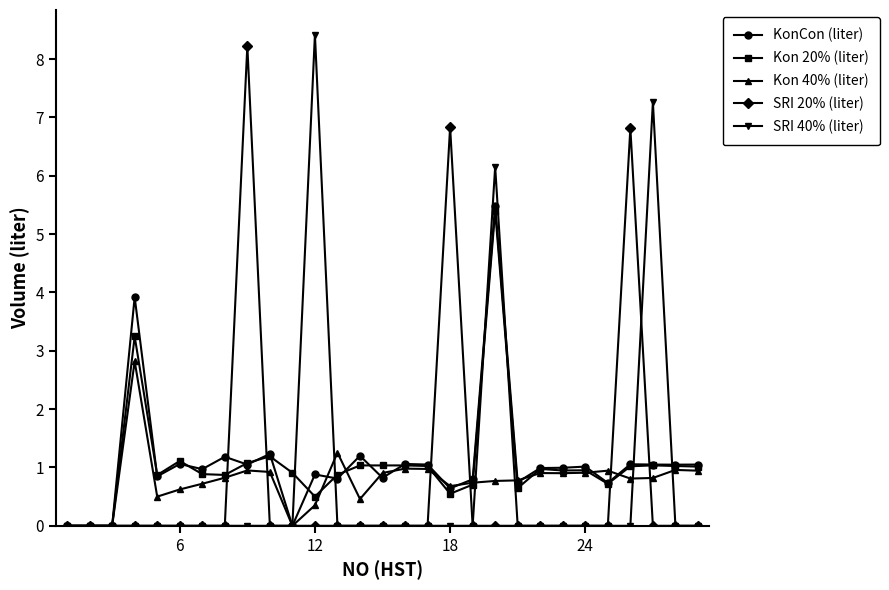

What is the greatest value displayed?

8.4